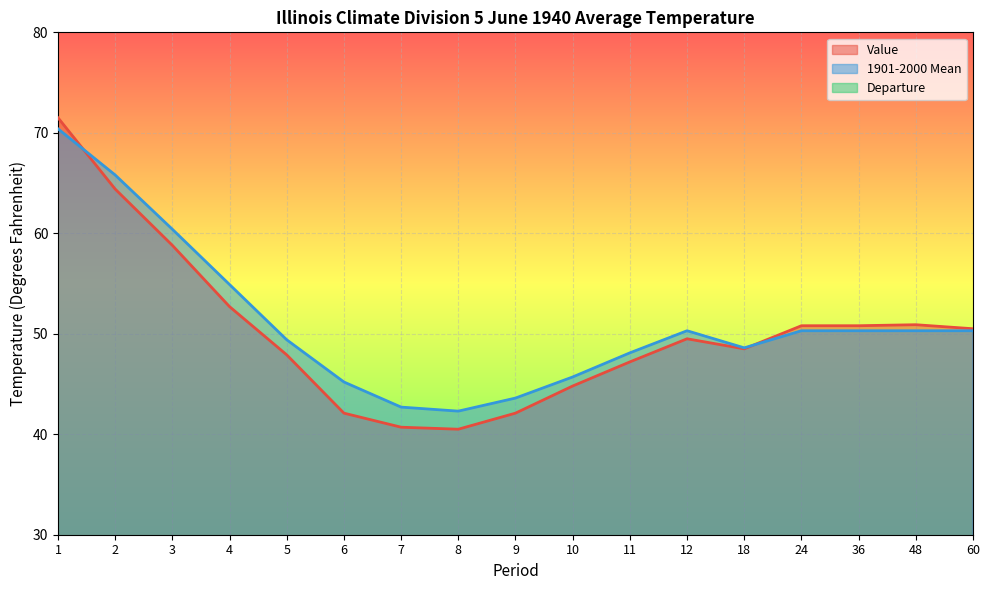

Is the value of Value at 3 greater than the value of Departure at 18?

Yes